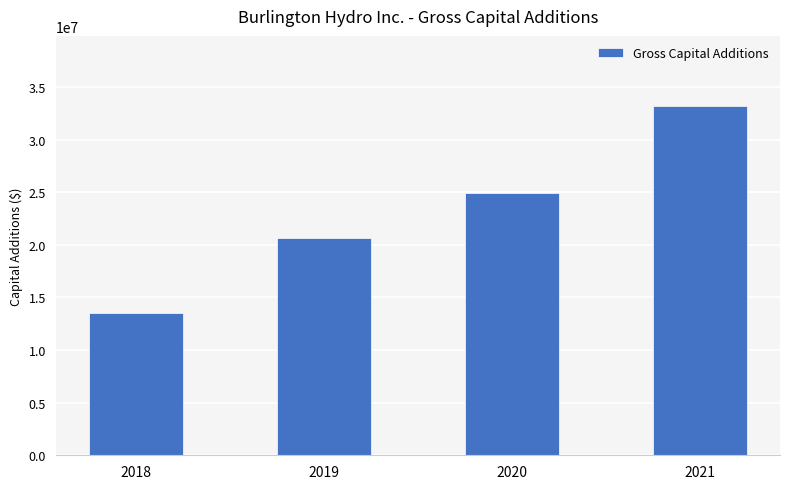

Rank the categories by value from highest to lowest.

2021, 2020, 2019, 2018